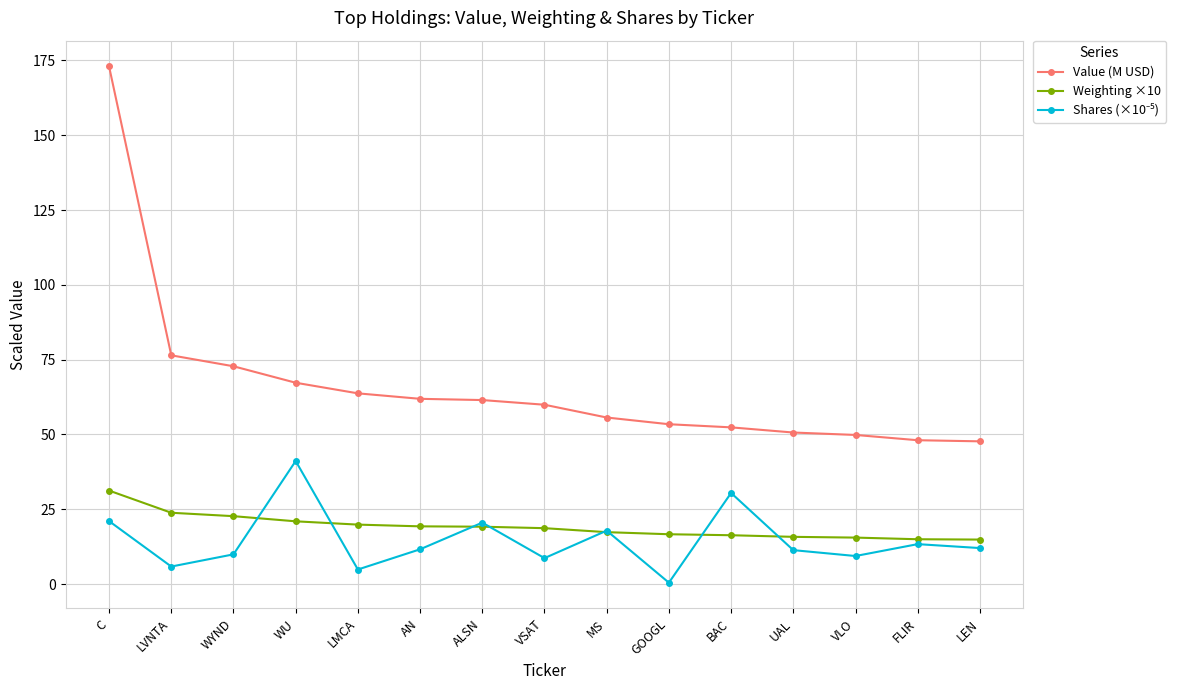

True or false: Weighting ×10 has a value of 15.0 at FLIR.

True